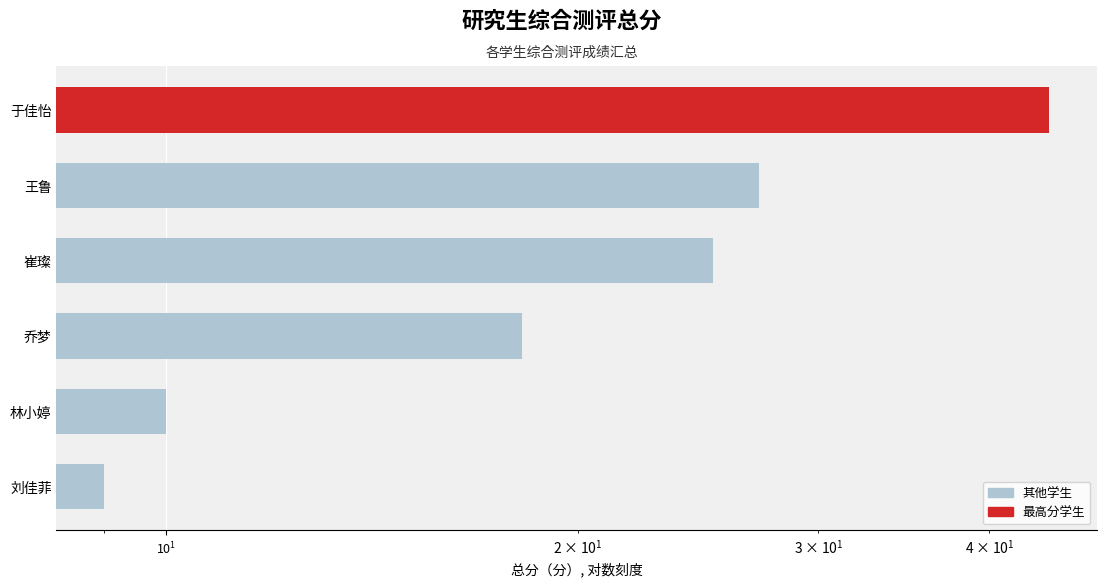

How many data points does each series have?

6